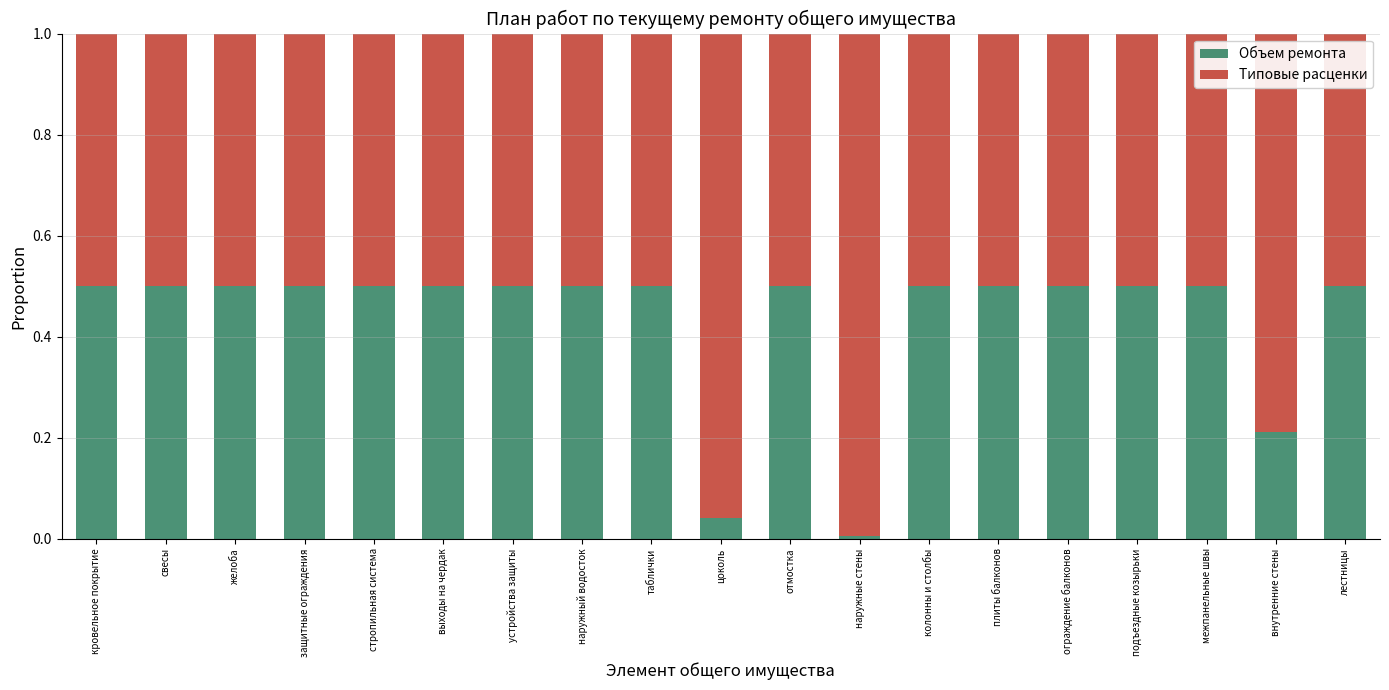

What is the highest value of the Объем ремонта series?

0.5